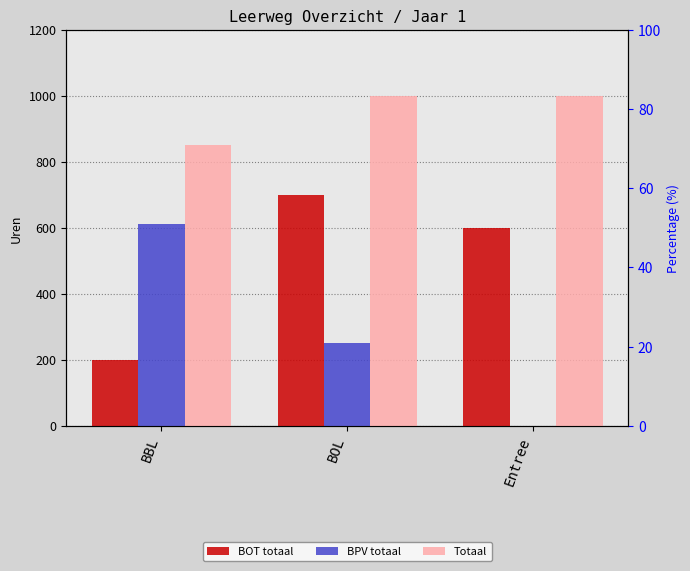

What is the maximum value for BOT totaal?

700